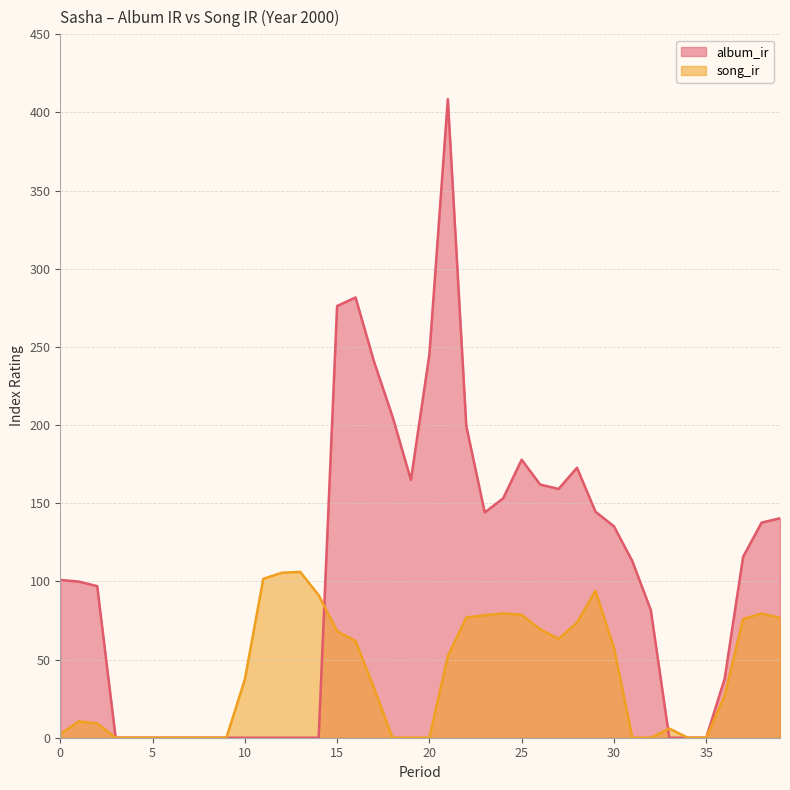

True or false: song_ir has more than 2 interior local peaks.

True